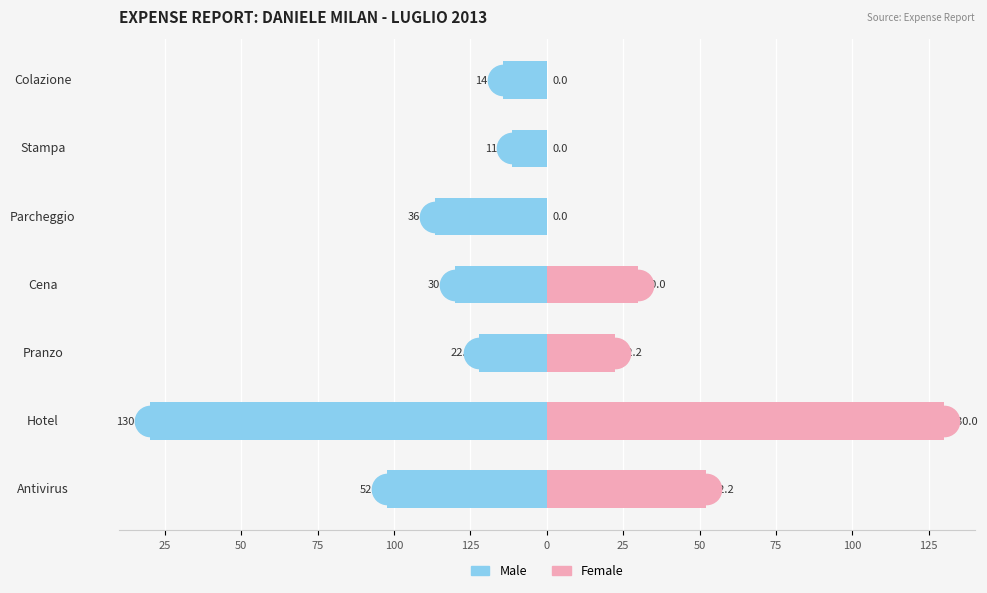

Which series has the largest range (max minus min)?

Female